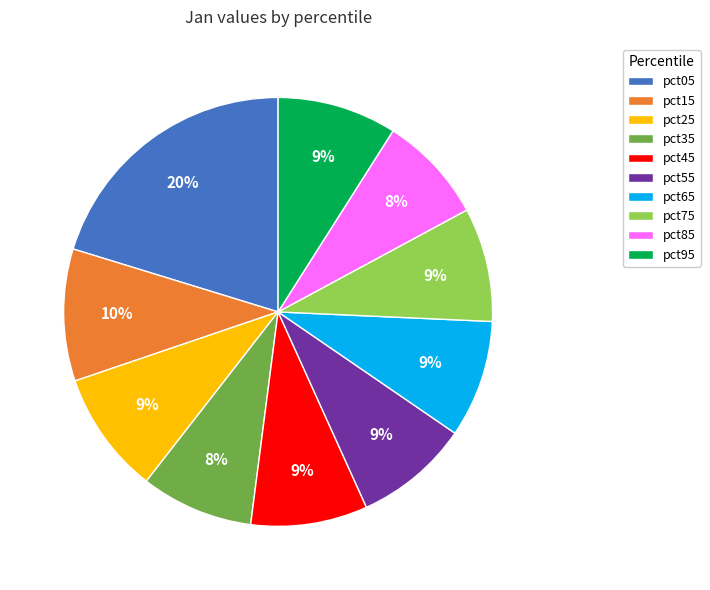

To the nearest percent, what is the difference between the largest and smallest slice percentages?

12%